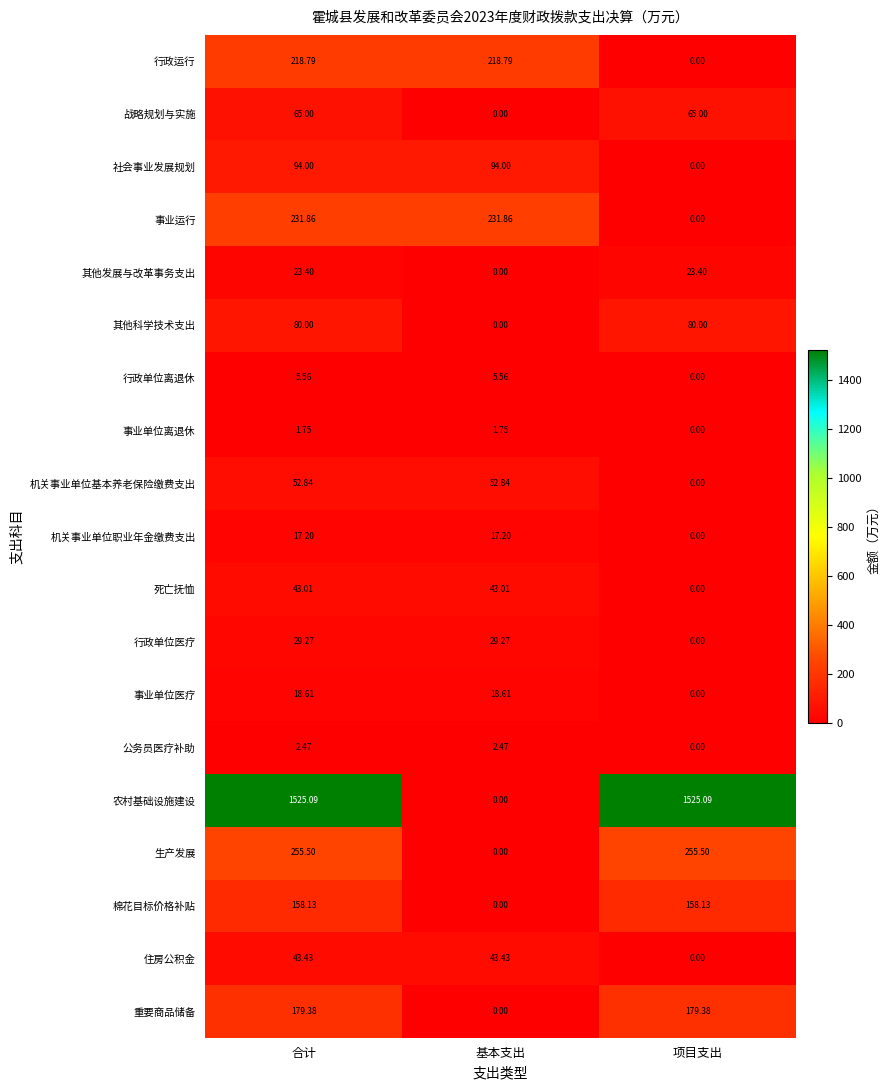

Which series has the widest spread of values?

农村基础设施建设